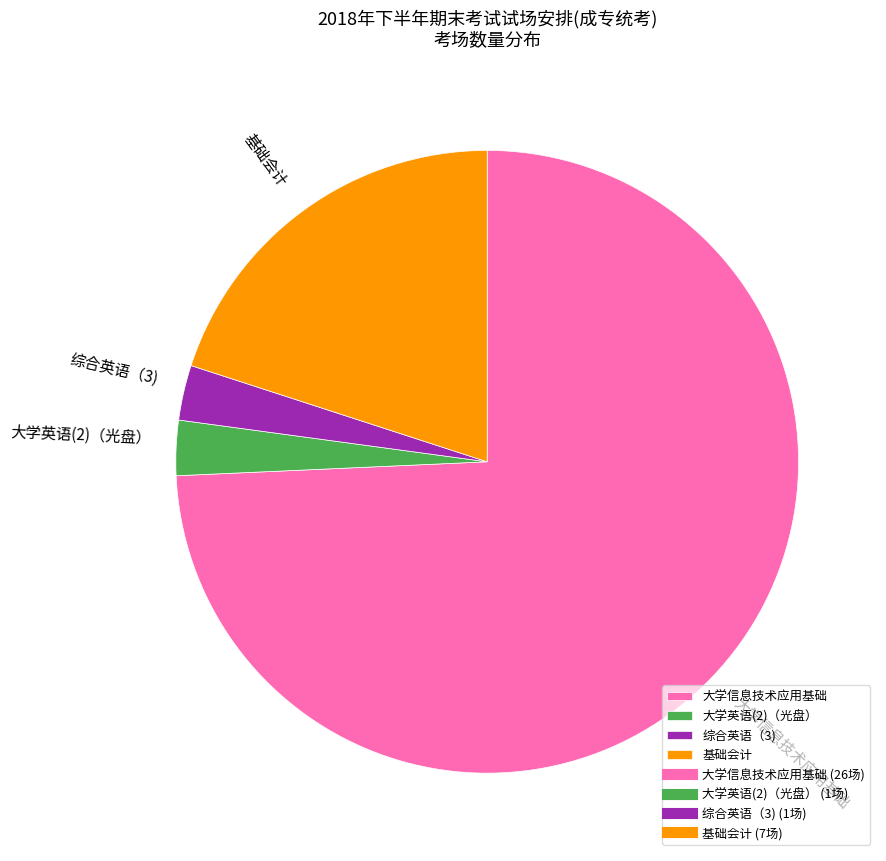

What is the majority slice?

大学信息技术应用基础